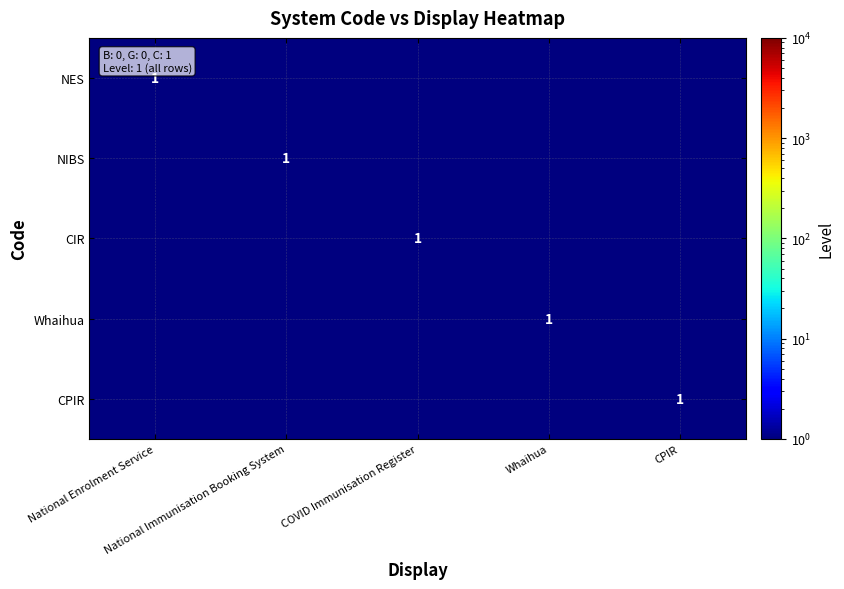

Which label corresponds to the largest value in the chart?

National Enrolment Service